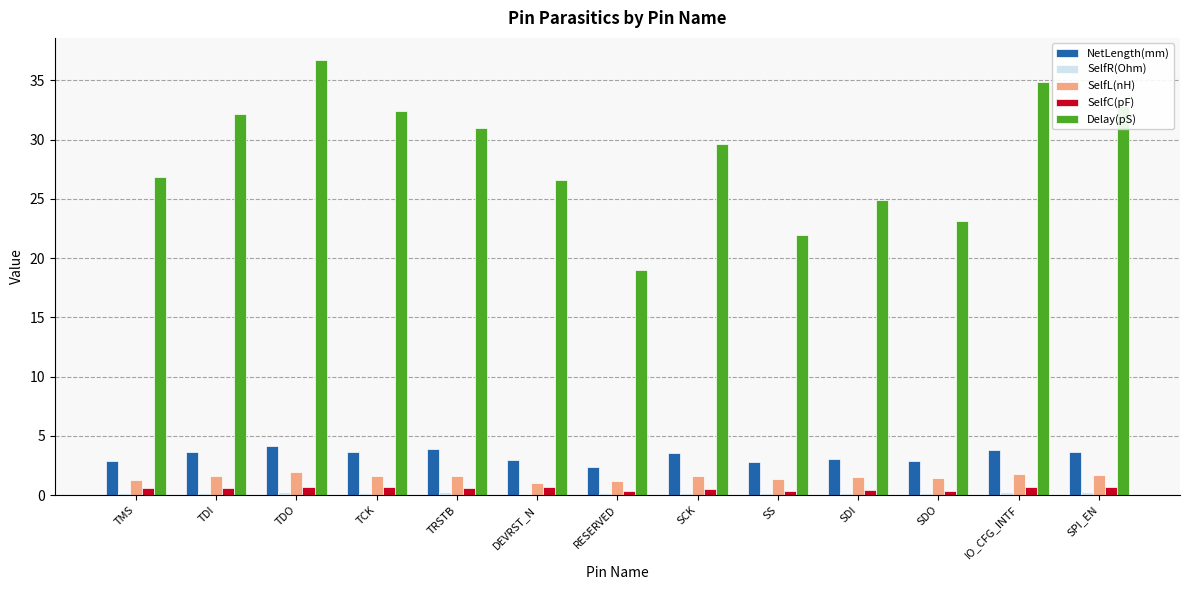

What is the sum of the NetLength(mm) values at SS and SPI_EN?

6.4